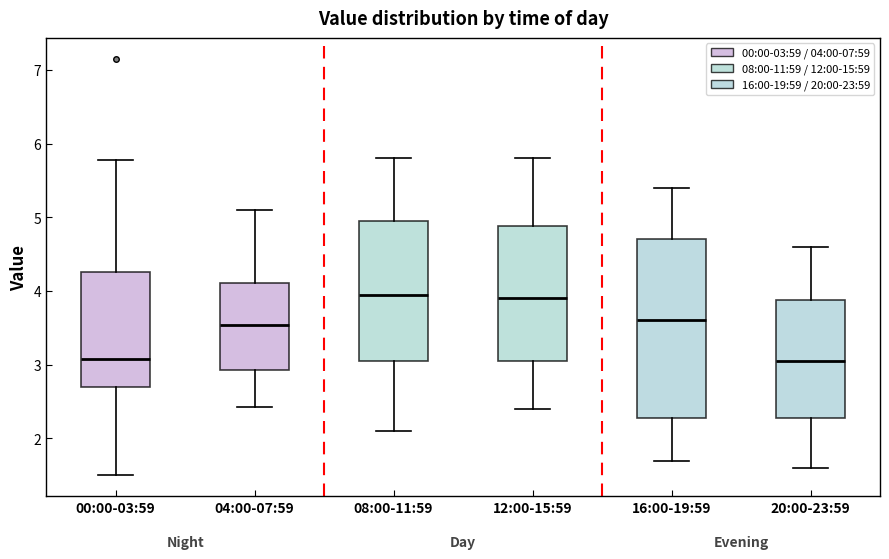

Where is the lower edge of the box for 16:00-19:59 on the y-axis? The values are not printed on the chart, so give them approximately, as read against the axis.

2.3